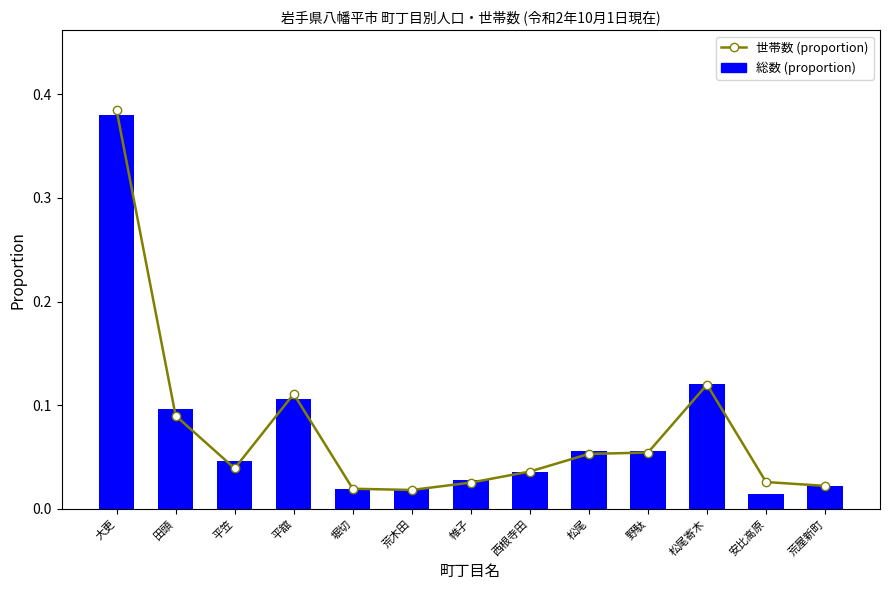

Between 大更 and 荒木田, which series saw the biggest shift?

世帯数 (proportion)